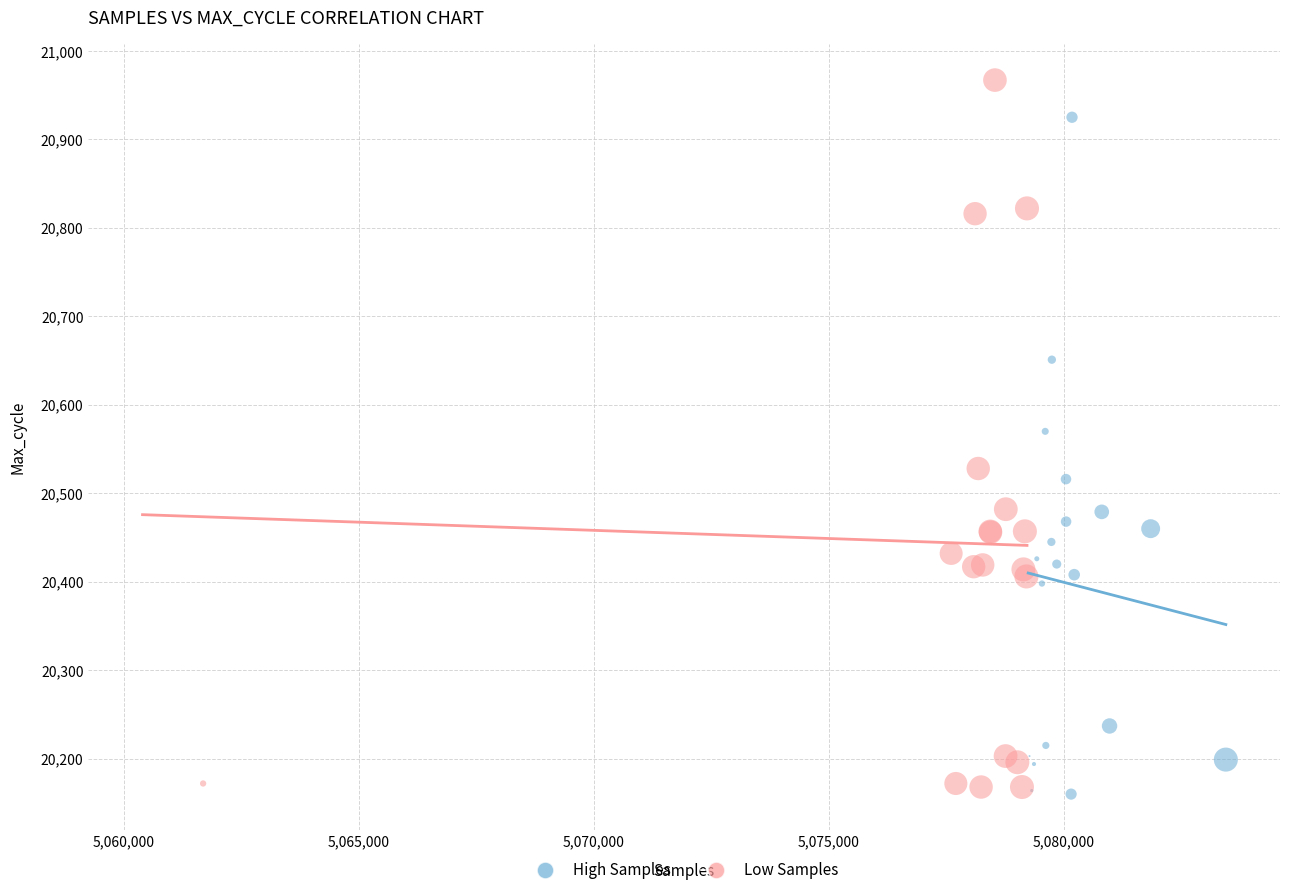

Which series contains the highest Y value?

Low Samples